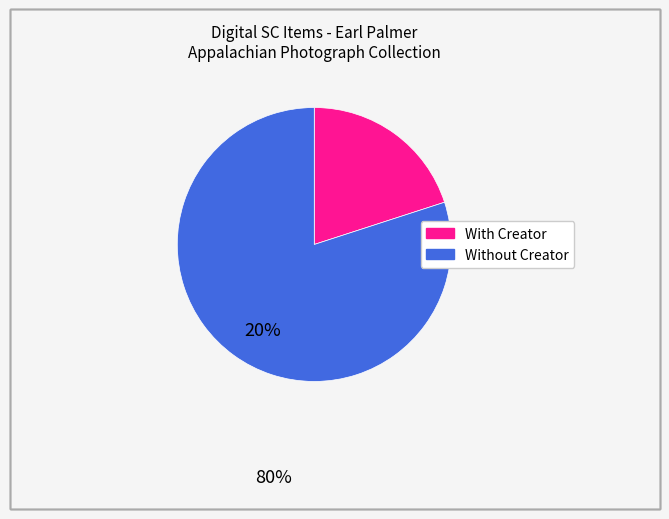

Is there a majority slice in this chart?

Yes